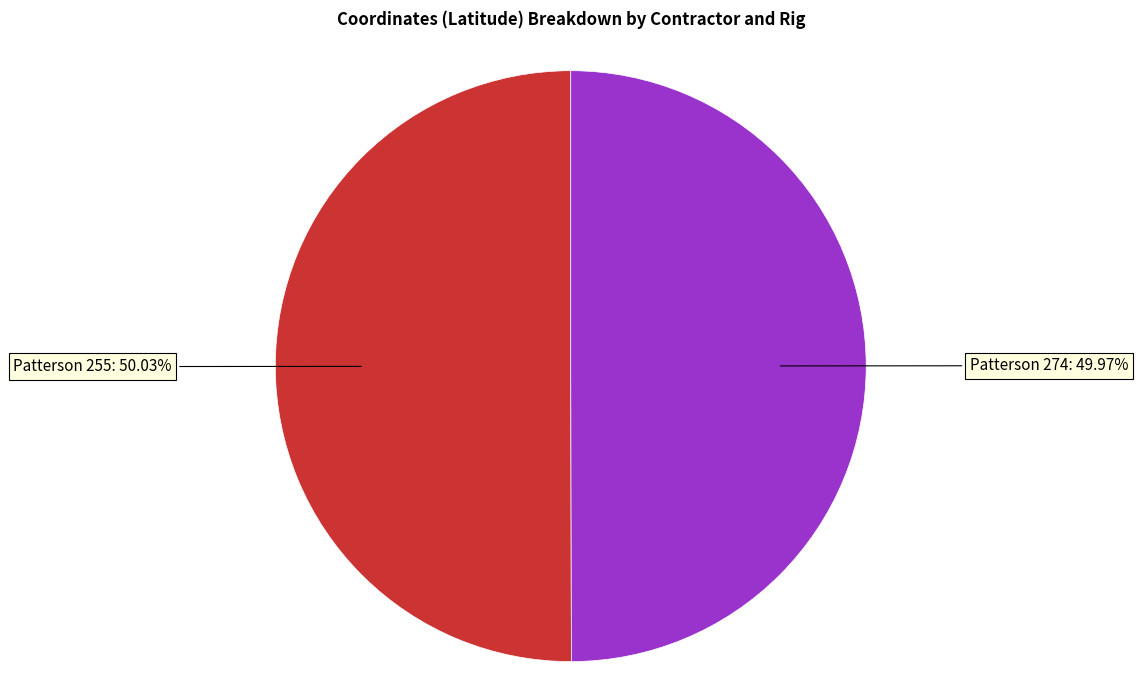

Is there any slice that represents more than half of the pie?

Yes